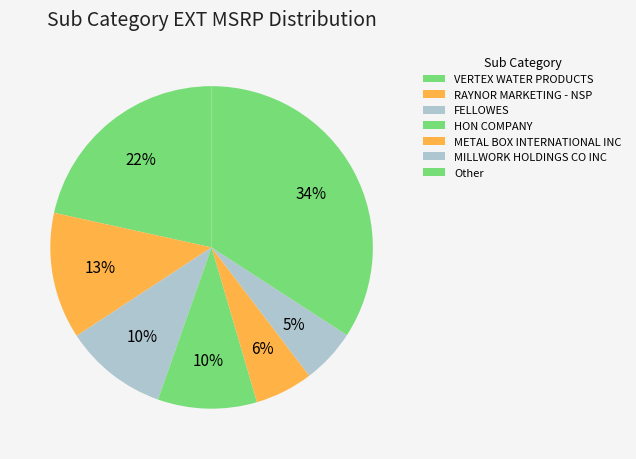

Which category has the biggest portion of the pie?

Other